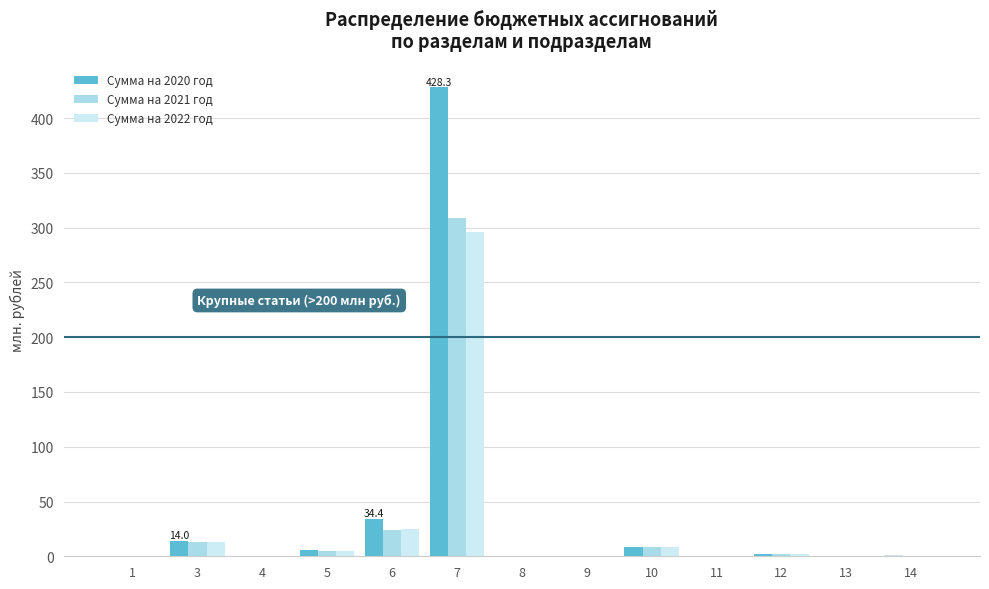

What is the maximum value for Сумма на 2022 год?

296.5